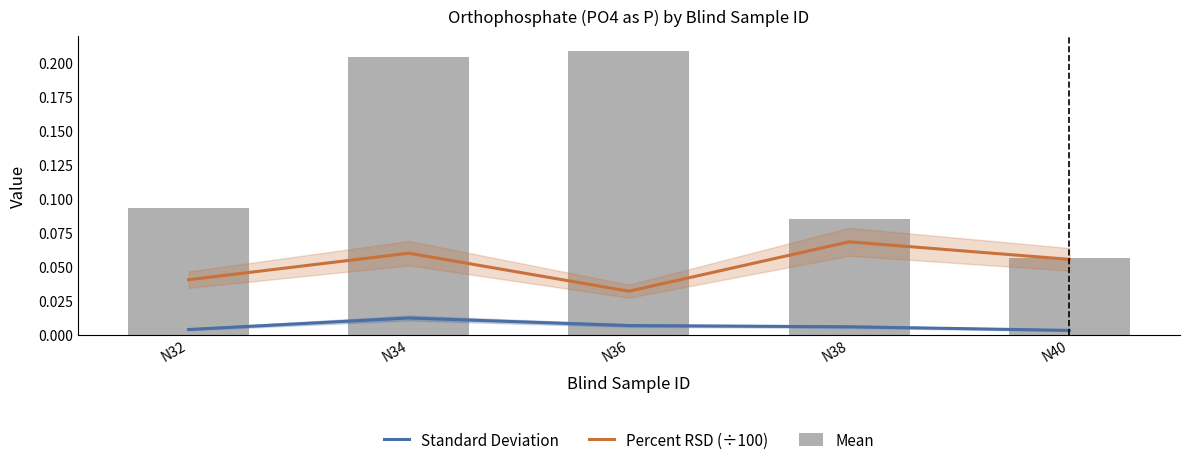

Does the chart contain any negative values?

No